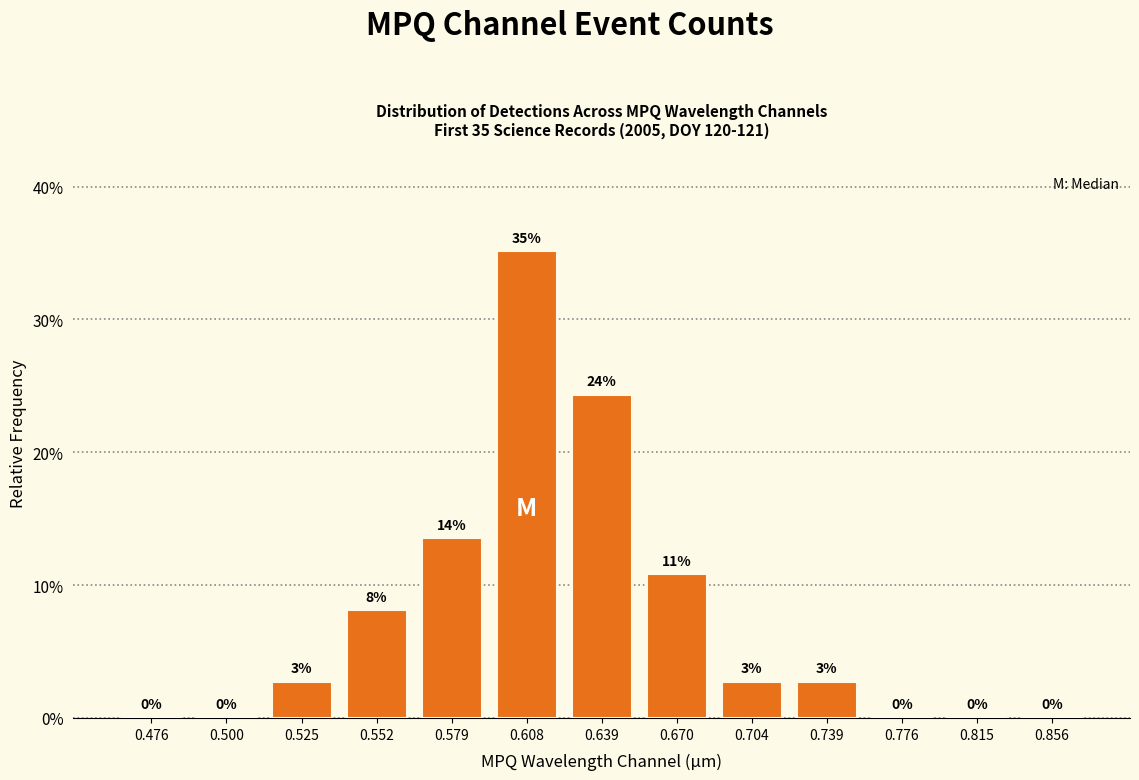

How many categories are shown in the chart?

13